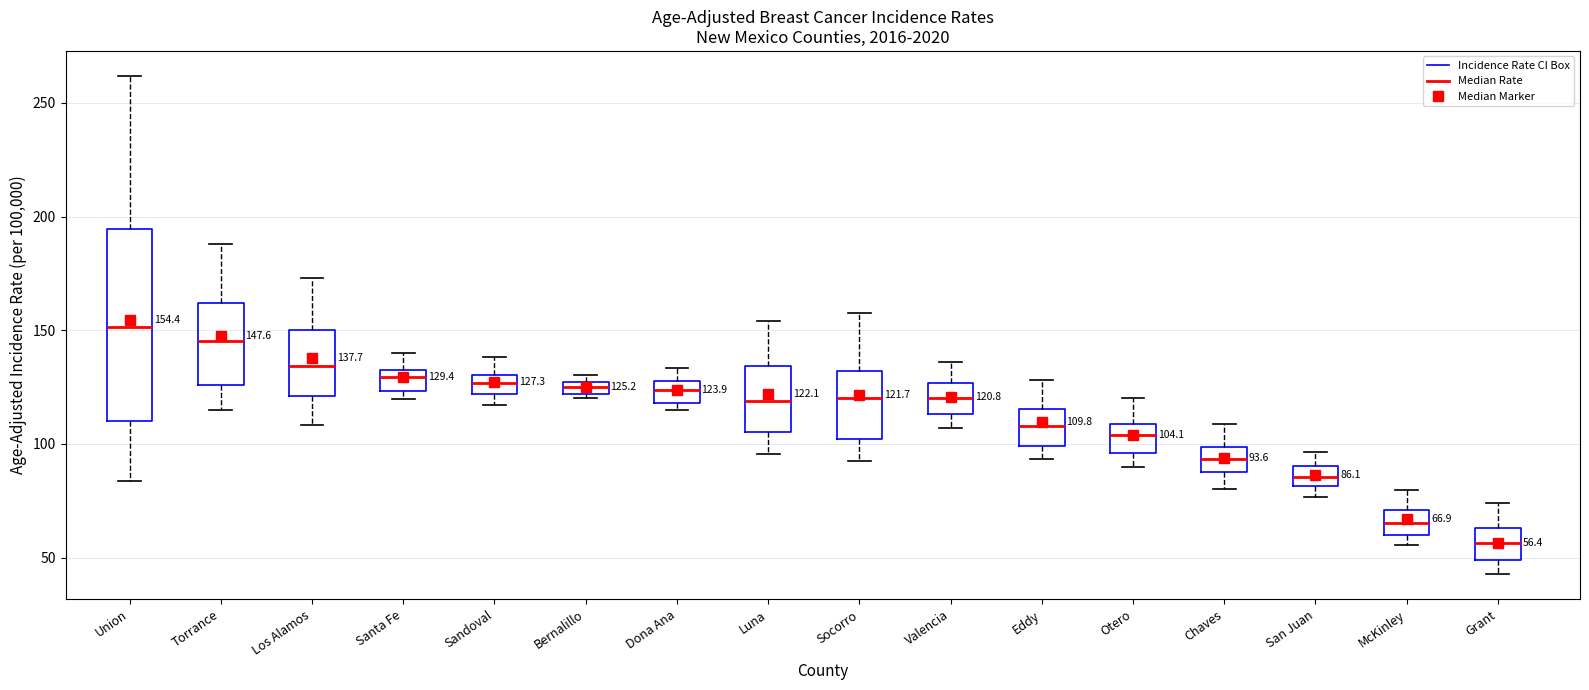

Which box is the tallest, from its lower edge to its upper edge?

Union